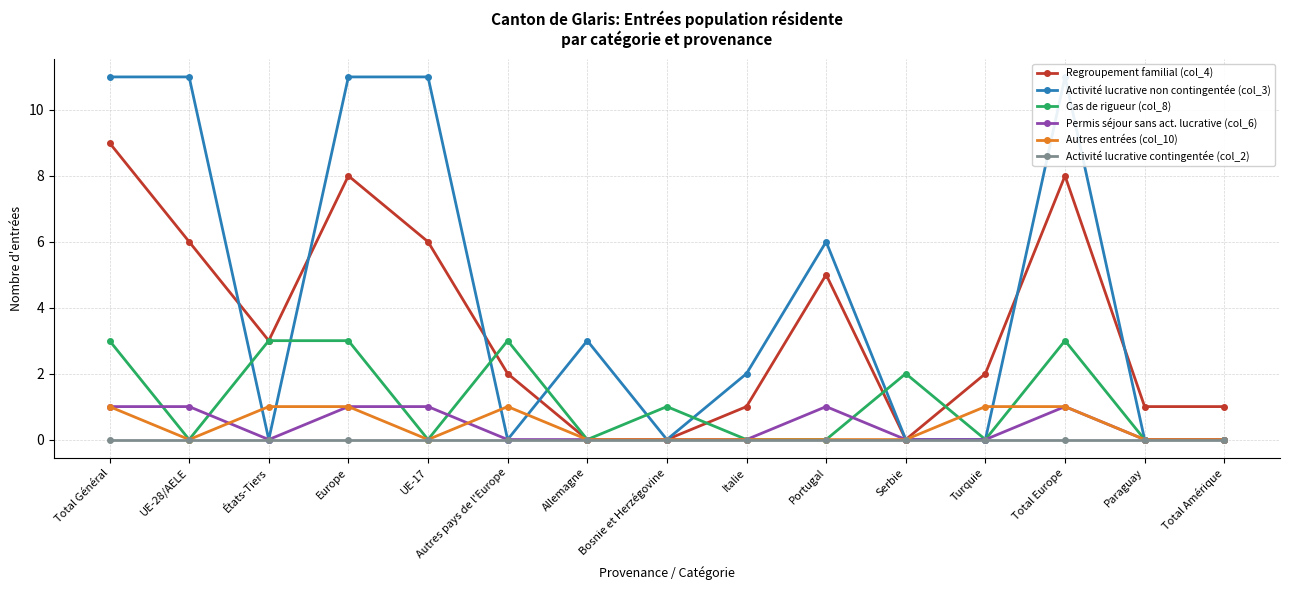

Count the Regroupement familial (col_4) values in the range 1 to 6.

9